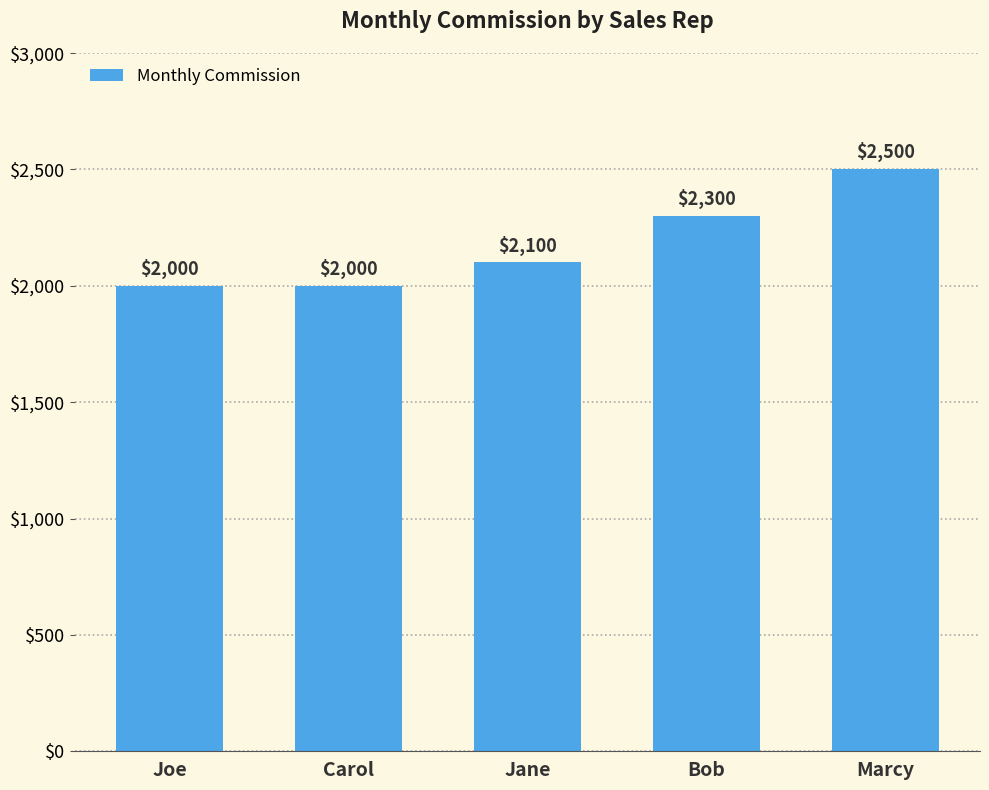

What is the label of the 5th bar from the right?

Joe